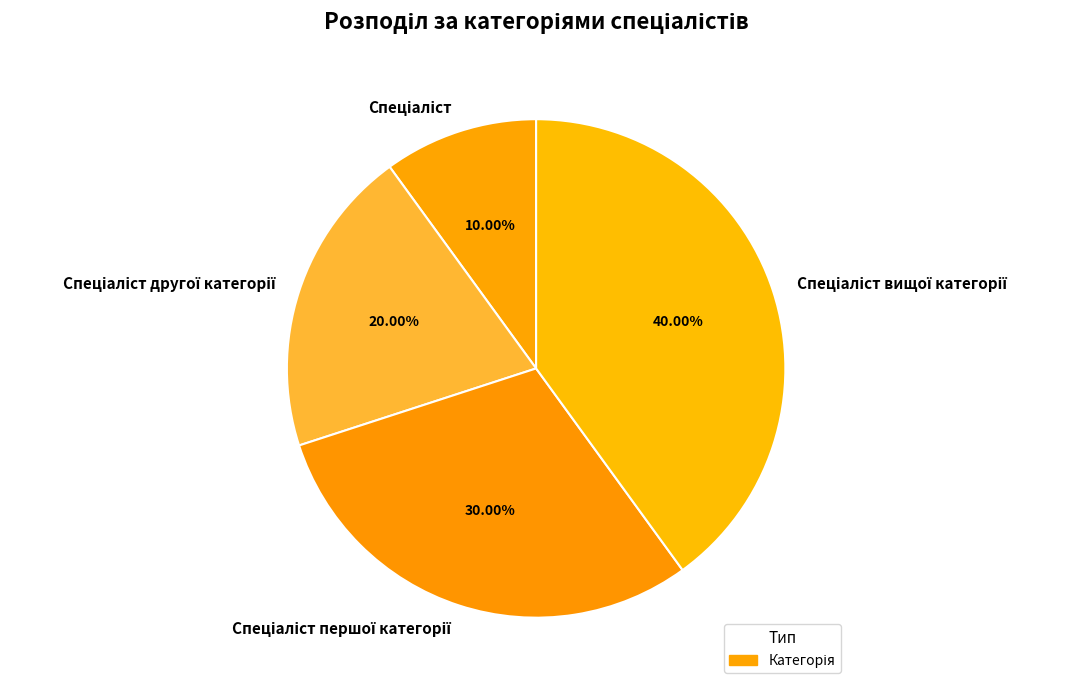

Is there a majority slice in this chart?

No